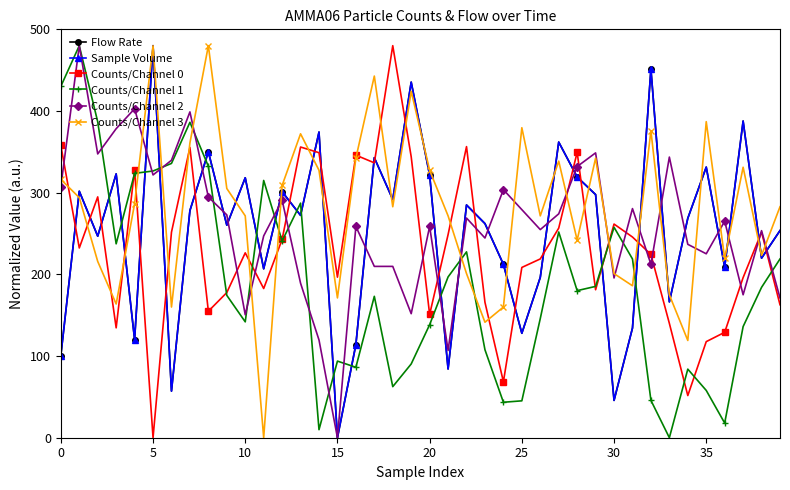

How many interior local peaks does the Sample Volume series have?

14